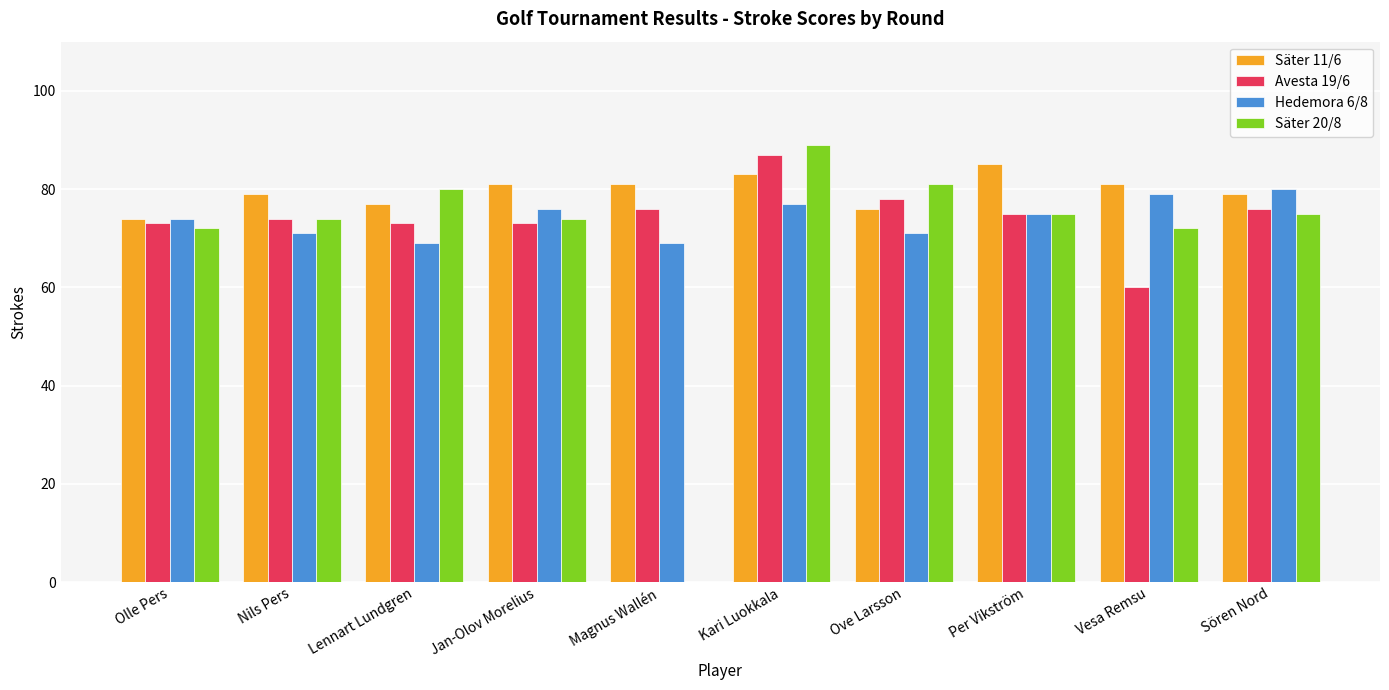

Between Per Vikström and Vesa Remsu, which series saw the biggest shift?

Avesta 19/6